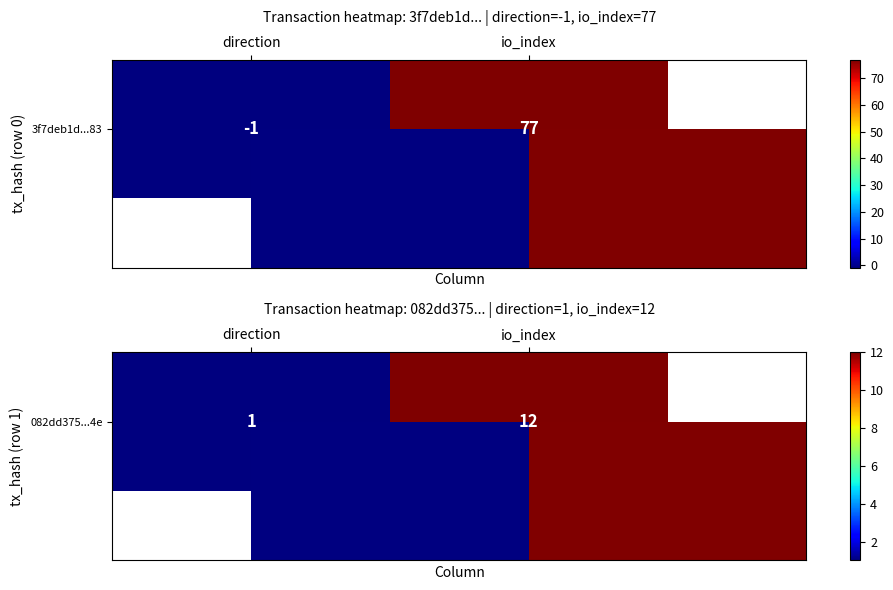

Reading right to left, transcribe all the data shown in this chart.

io_index=12	direction=1